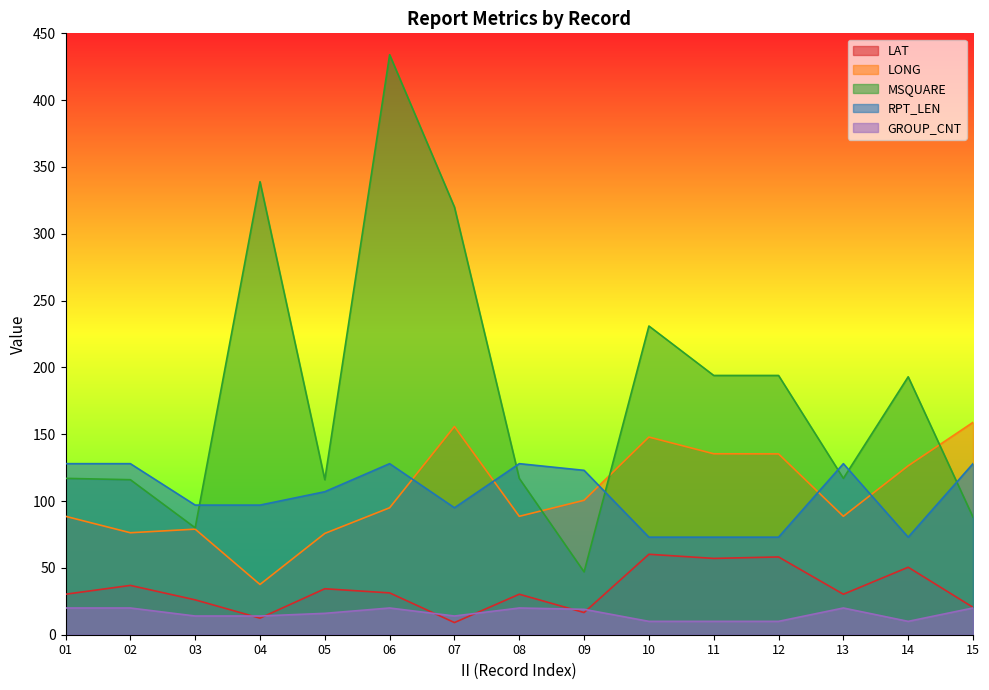

The RPT_LEN series shows 128.0 at 15. True or false?

True